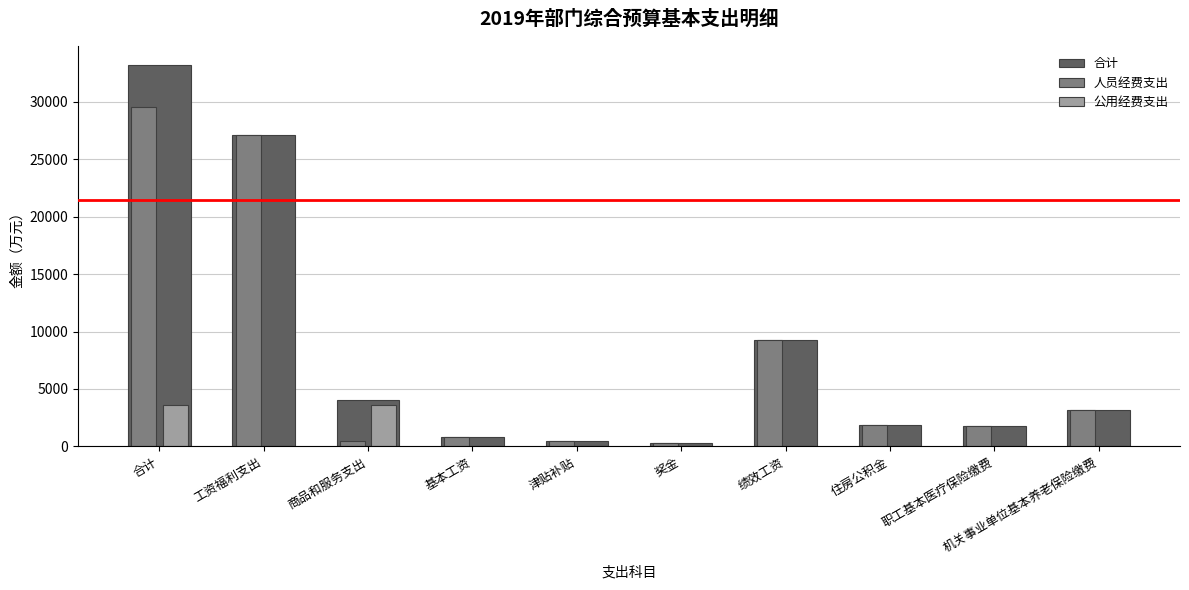

What is the maximum value shown in the chart?

33196.8